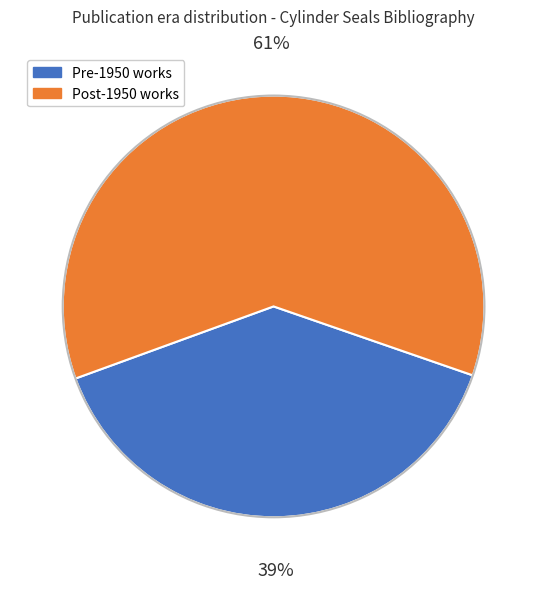

Which has a higher value, Pre-1950 works or Post-1950 works?

Post-1950 works